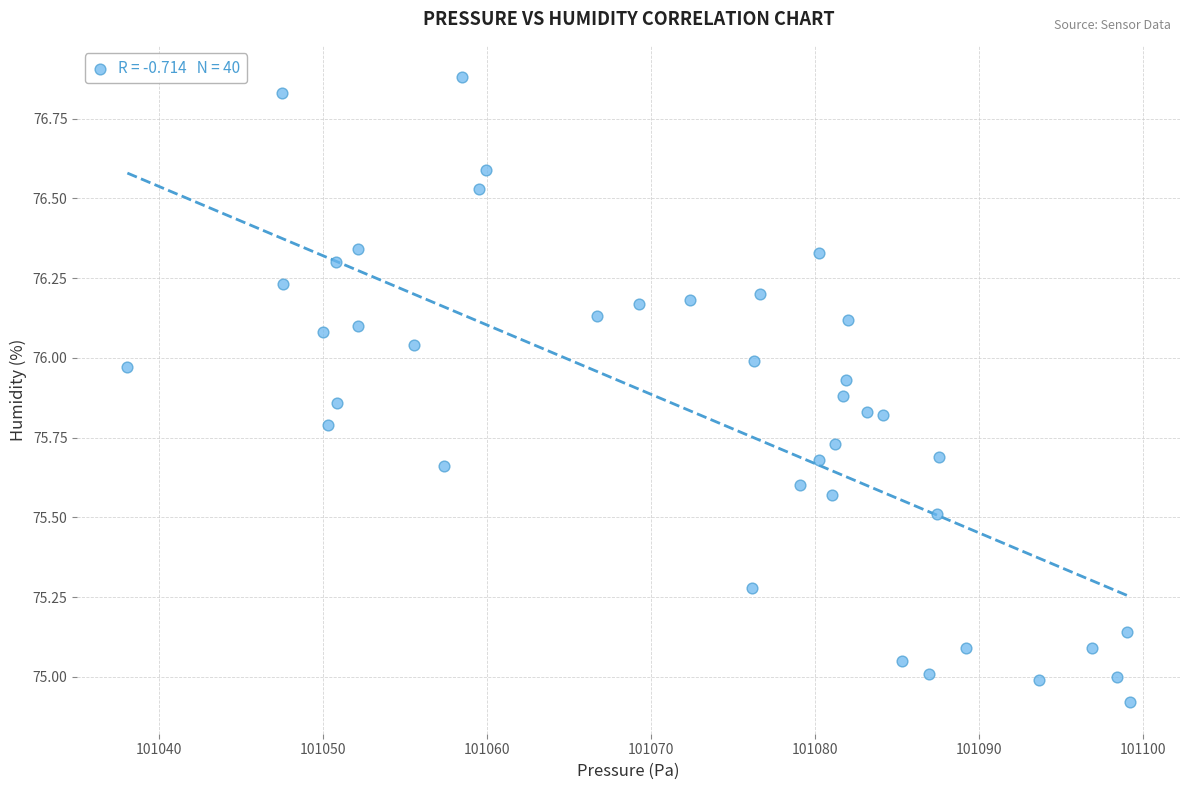

What is the range of Y values (max minus min)?

2.0